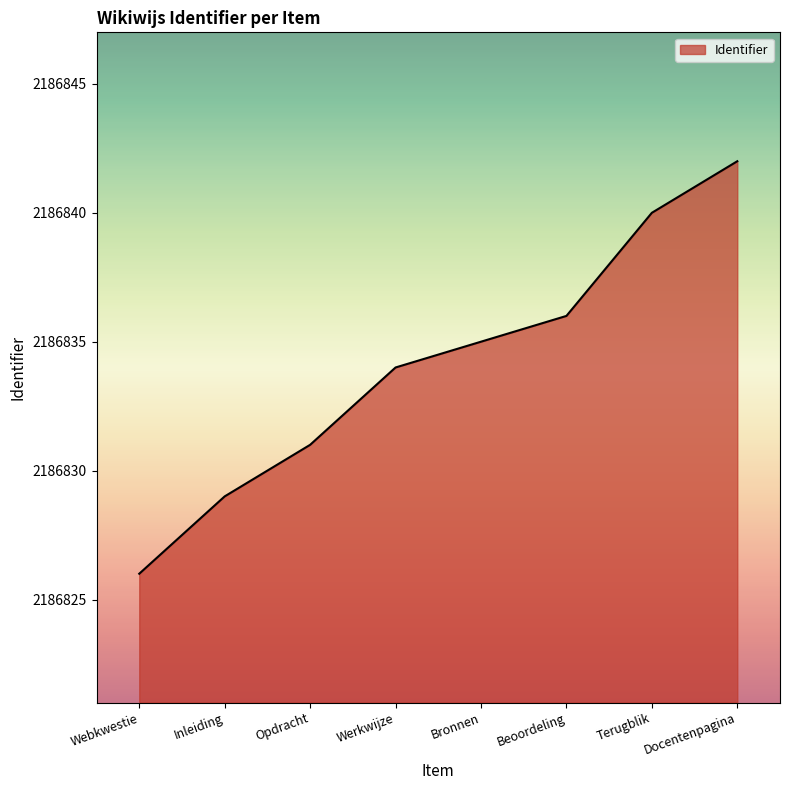

Which has a higher value, Webkwestie or Terugblik?

Terugblik